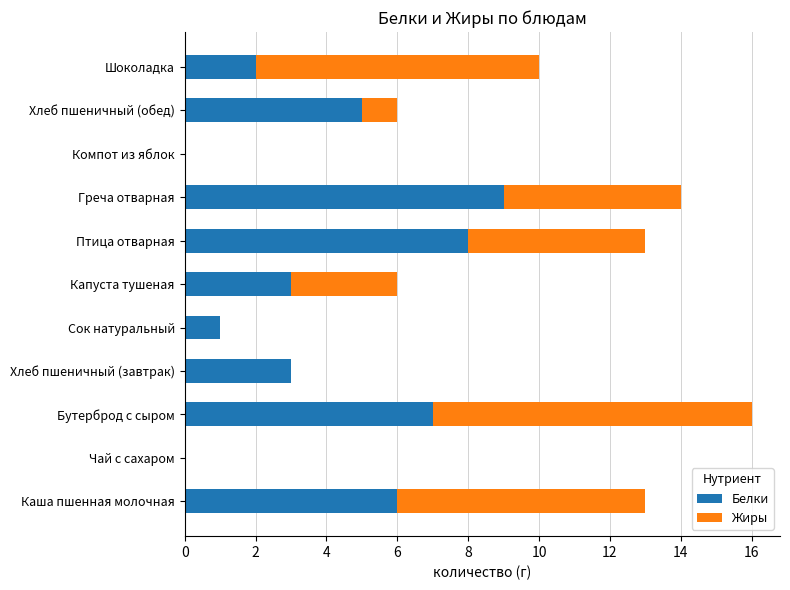

The Белки series shows 9 at Греча отварная. True or false?

True